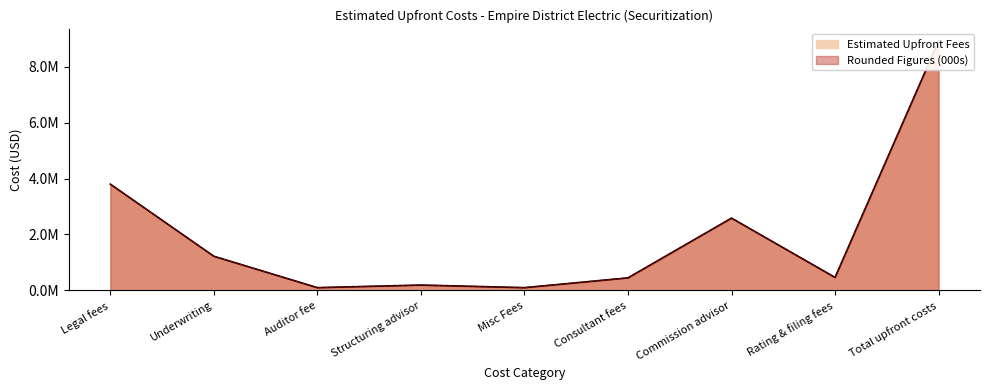

Which series changed the most between Legal fees and Consultant fees?

Rounded Figures (000s)